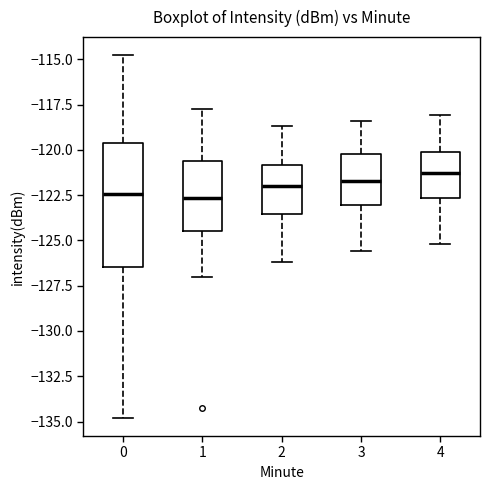

Reading left to right, read every box against the y-axis: the position of its median line, the range the box covers, and the ends of its whiskers. The values are not printed on the chart, so give them approximately, as read against the axis.

0: median -122.5, box -126.5 to -119.5, whiskers -135.0 to -115.0
1: median -122.5, box -124.5 to -120.5, whiskers -127.0 to -118.0
2: median -122.0, box -123.5 to -121.0, whiskers -126.0 to -118.5
3: median -121.5, box -123.0 to -120.0, whiskers -125.5 to -118.5
4: median -121.5, box -122.5 to -120.0, whiskers -125.0 to -118.0